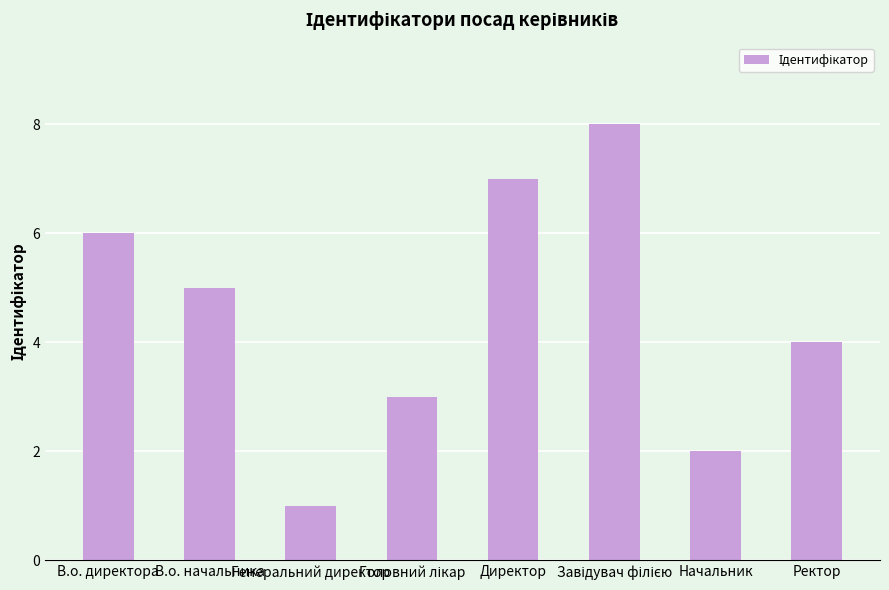

What is the sum of the values at В.о. начальника and В.о. директора?

11